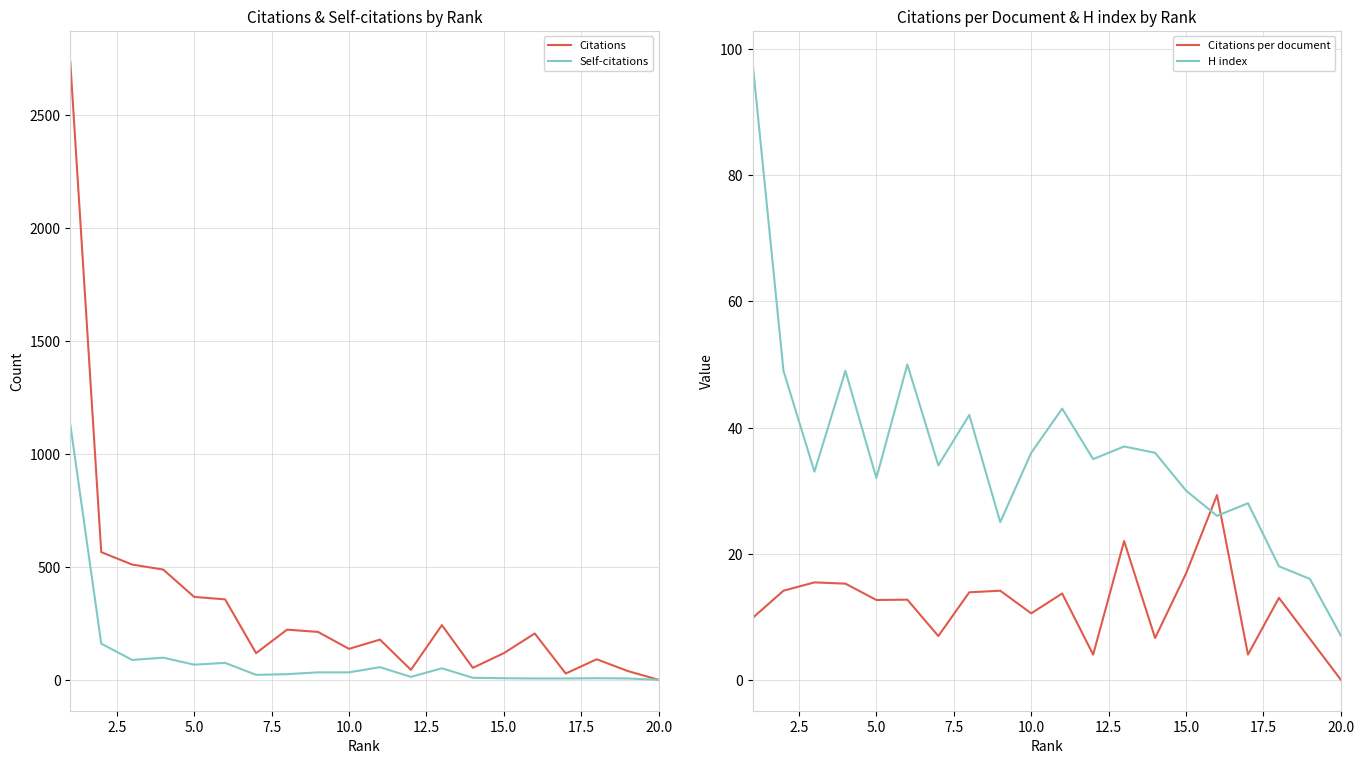

What is the difference between the maximum and minimum values in the Citations per document series?

29.3